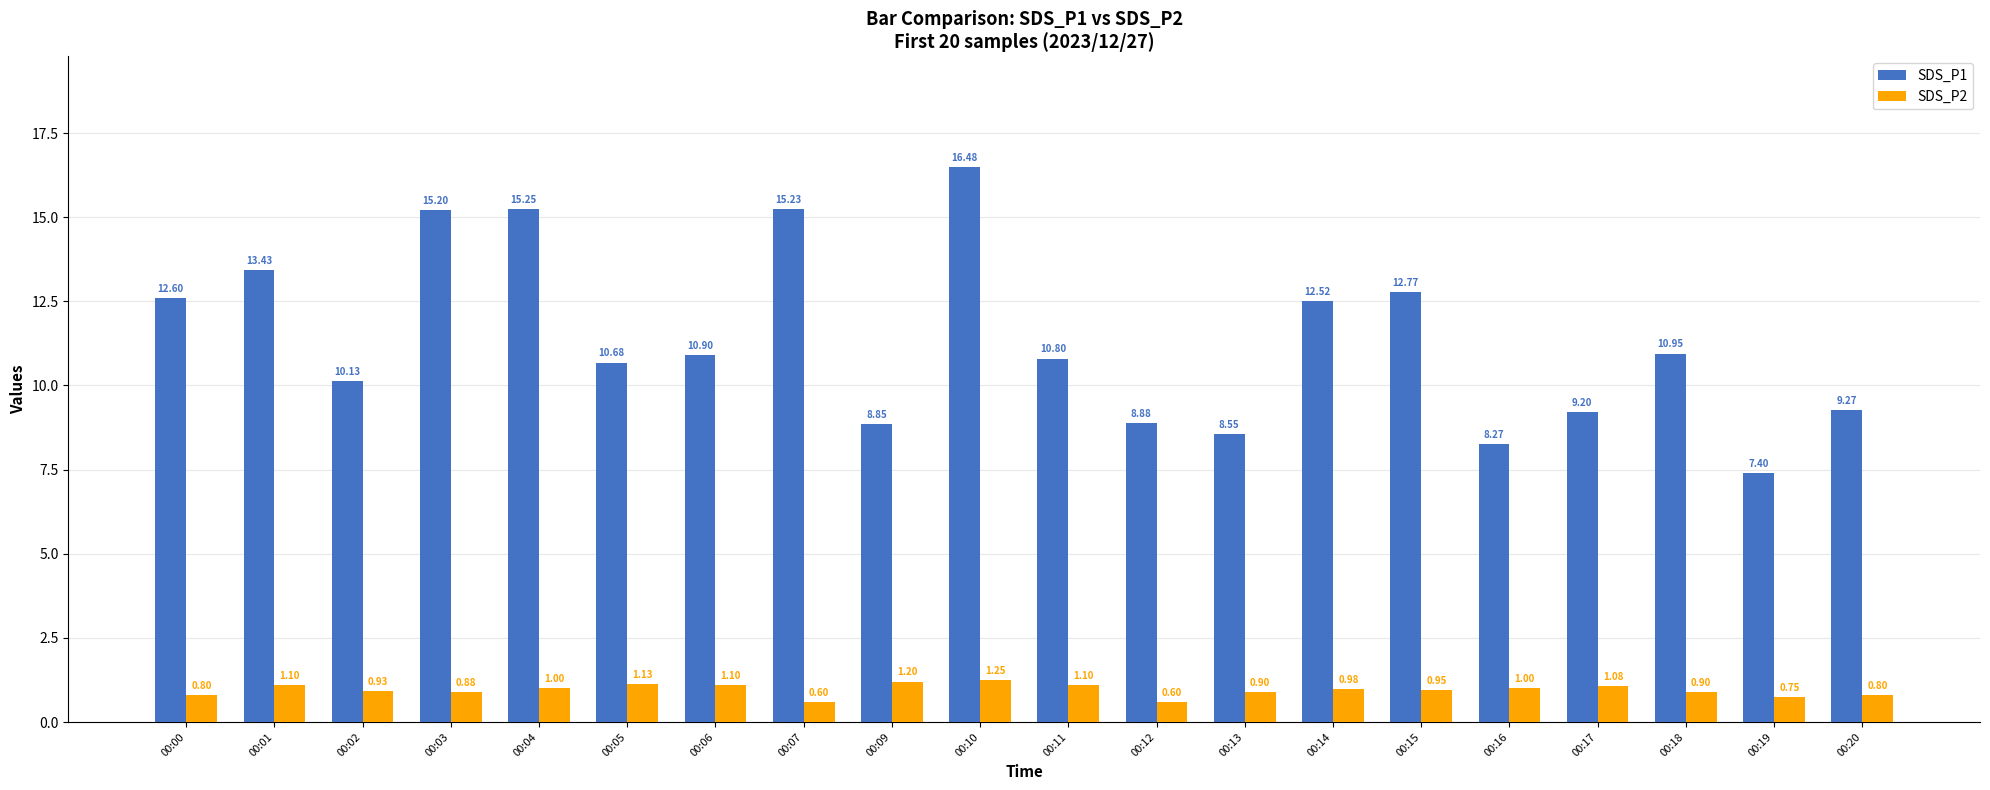

What is the maximum value shown in the chart?

16.5